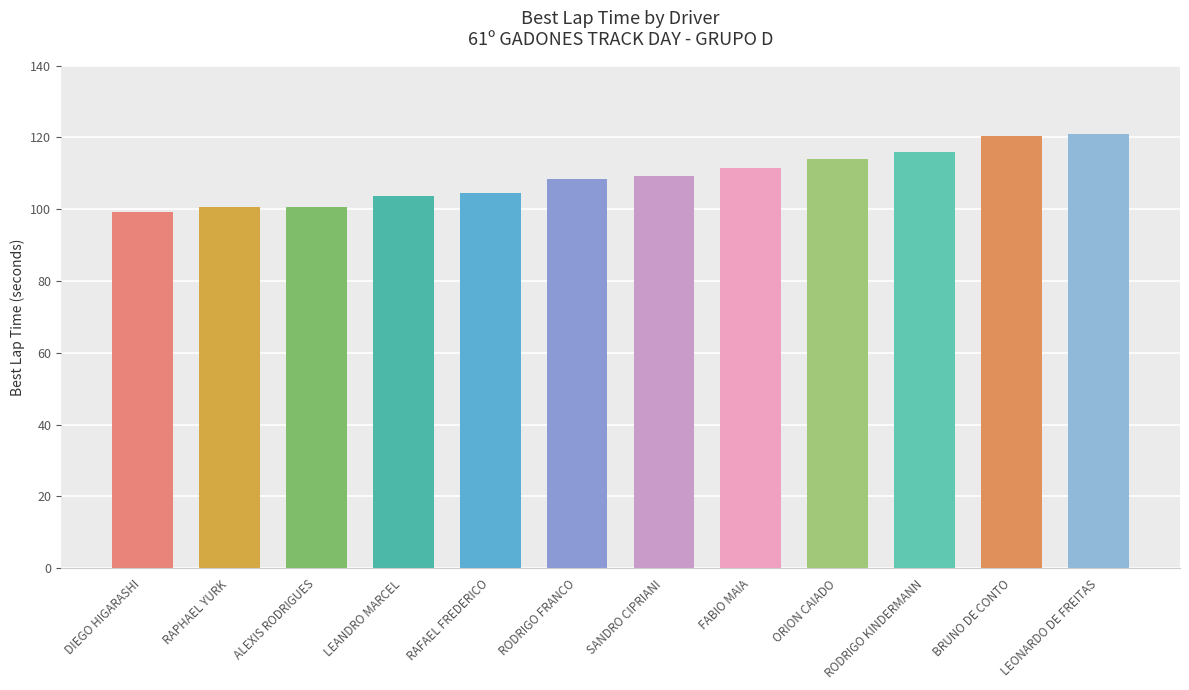

What is the average value?

109.2